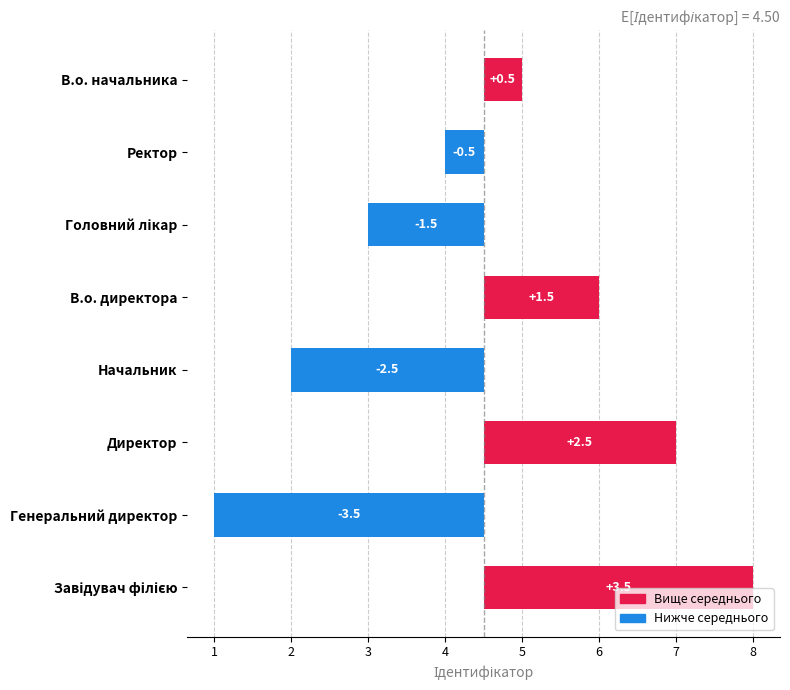

List the labels in order of value, smallest first.

Генеральний директор, Начальник, Головний лікар, Ректор, В.о. начальника, В.о. директора, Директор, Завідувач філією